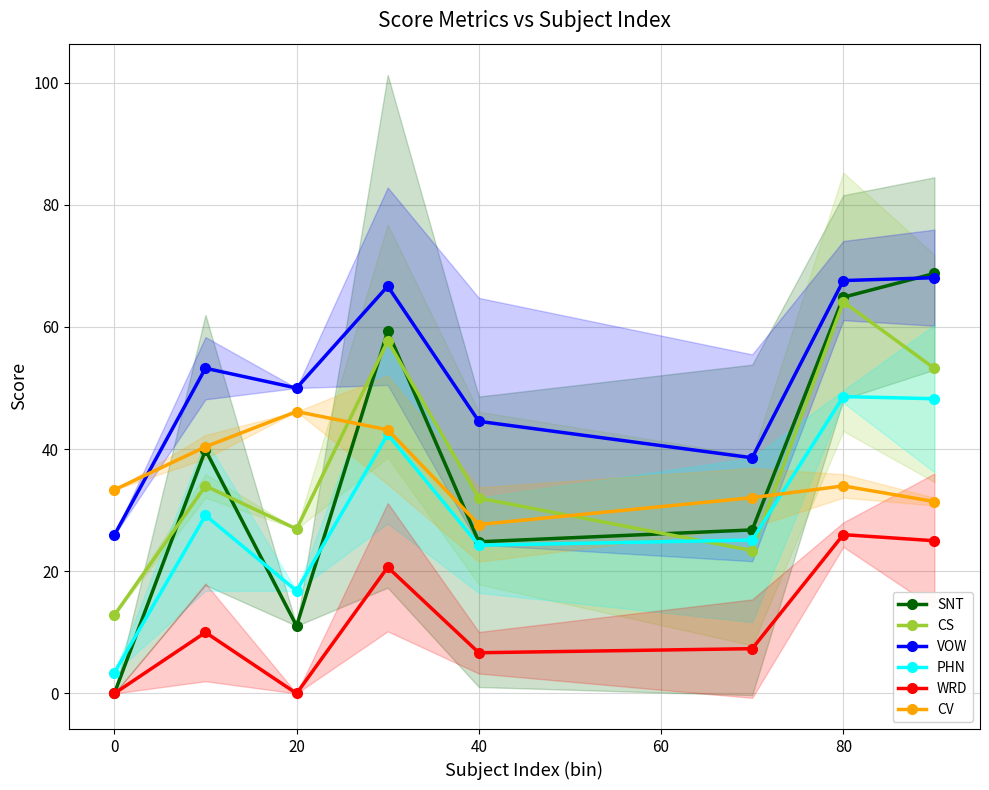

True or false: CV has a value of 27.7 at 40.

True